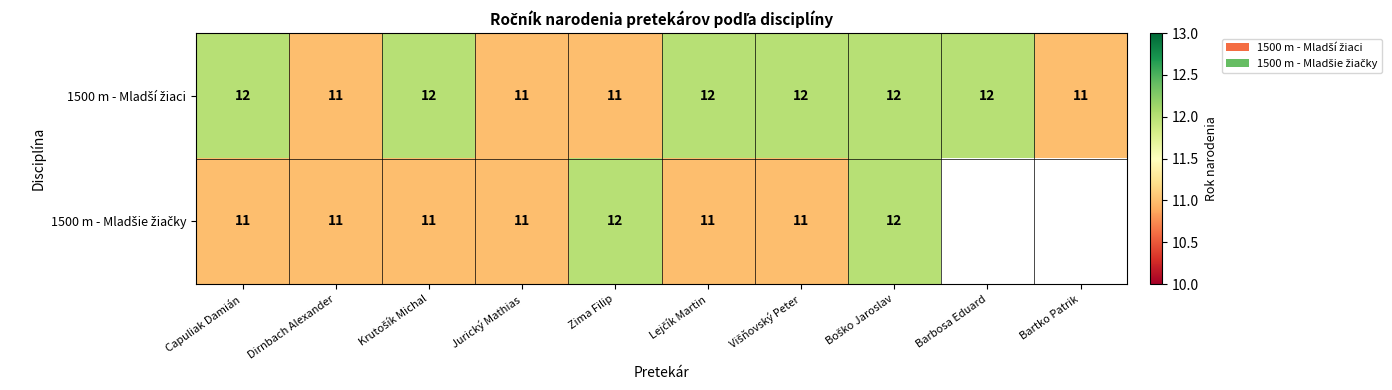

Between Zima Filip and Jurický Mathias, which is larger?

Zima Filip